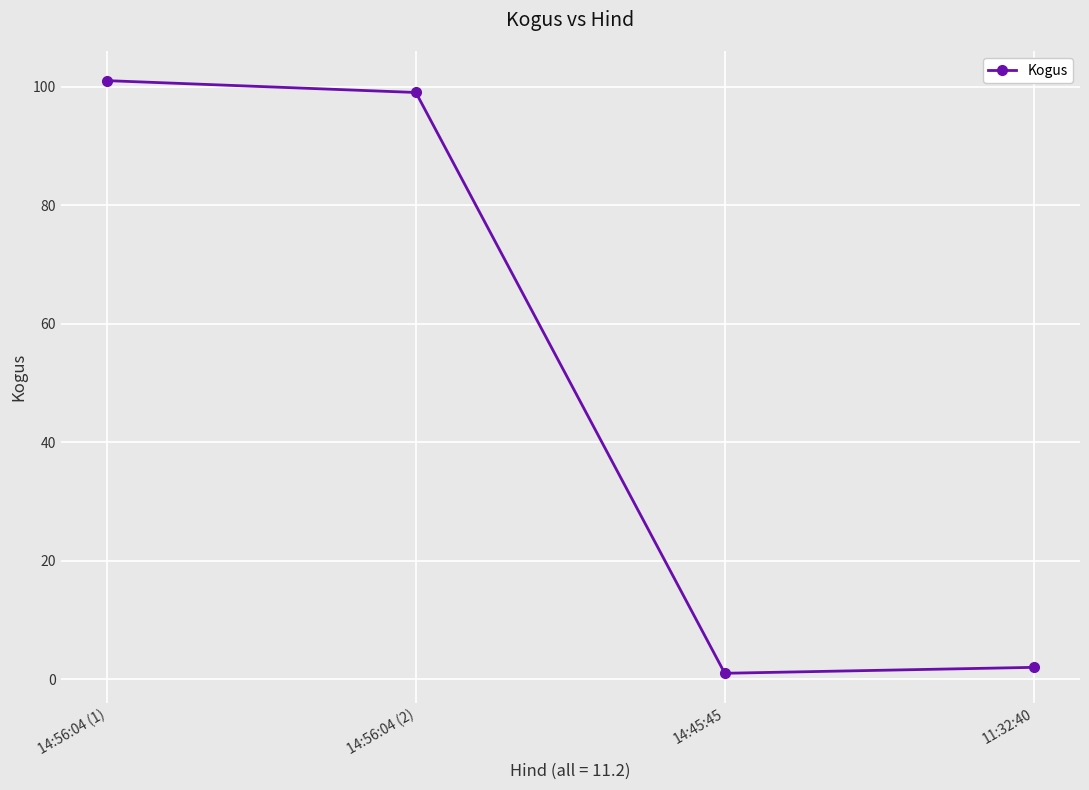

Which has a higher value, 14:45:45 or 11:32:40?

11:32:40